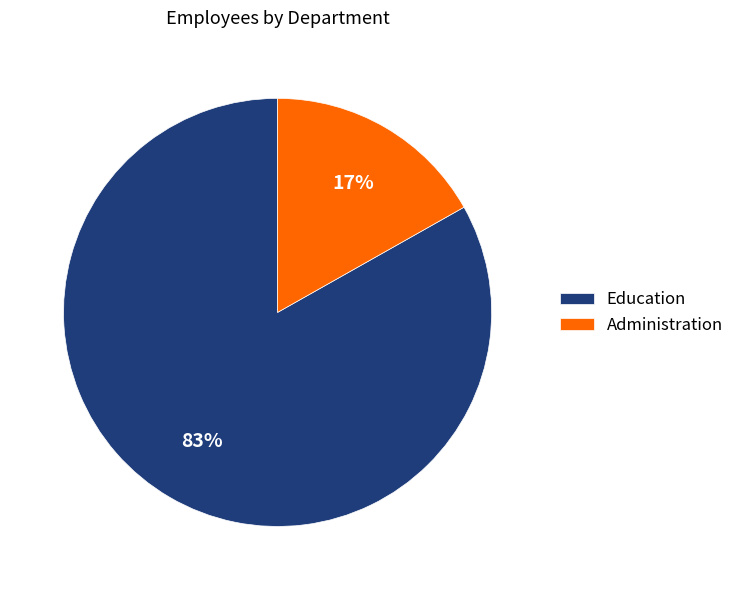

What percentage is the Administration slice, to the nearest percent?

17%